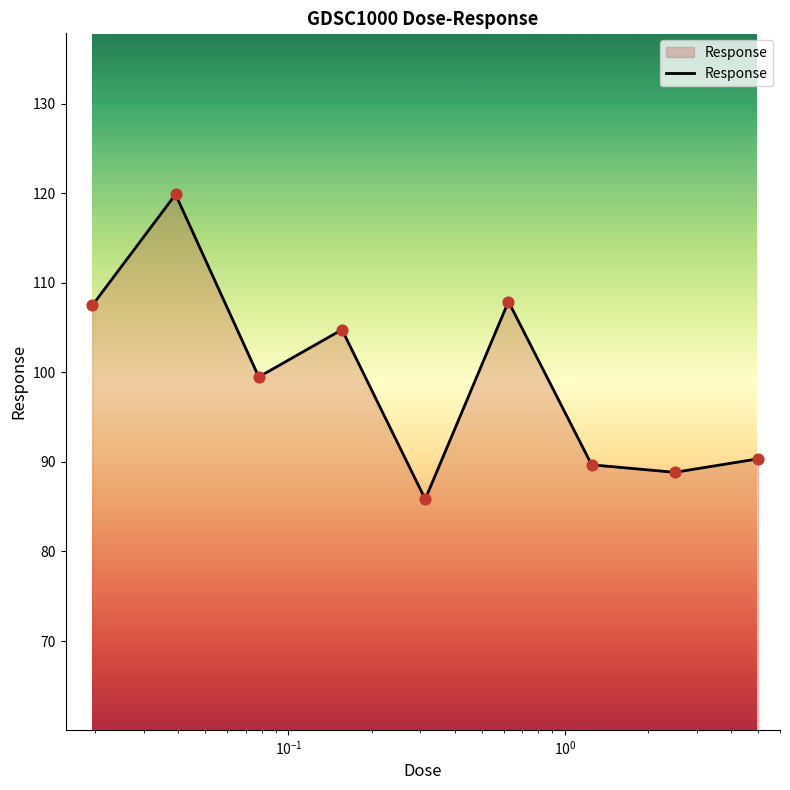

What is the minimum value shown in the chart?

85.8